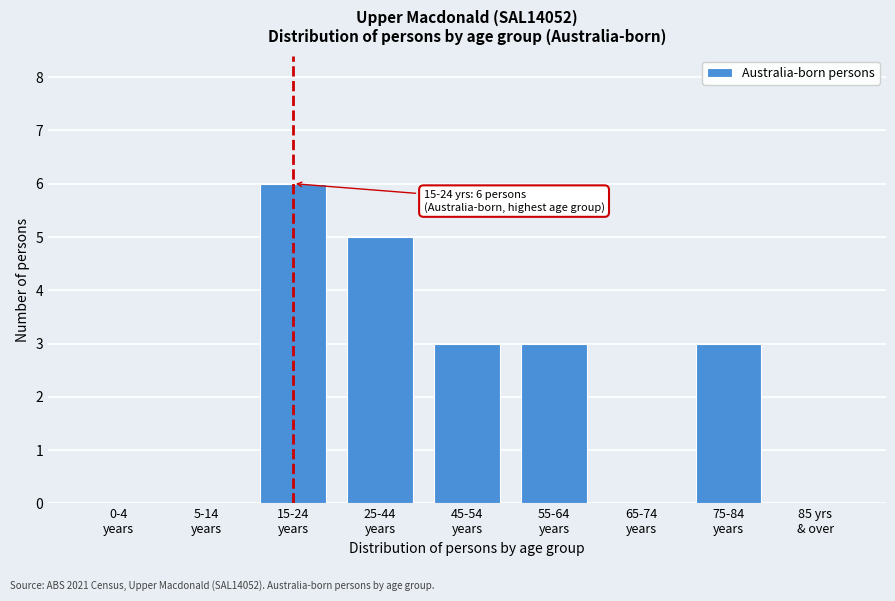

What is the sum of all values?

20